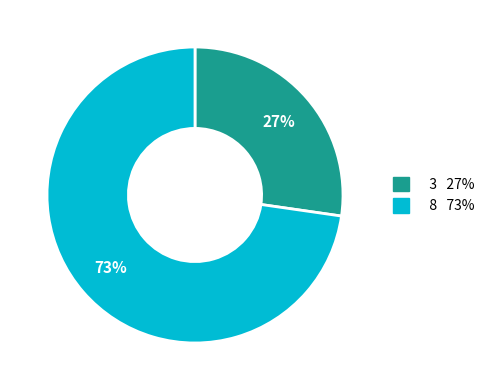

Is the sum of 8 and 3 greater than half?

Yes